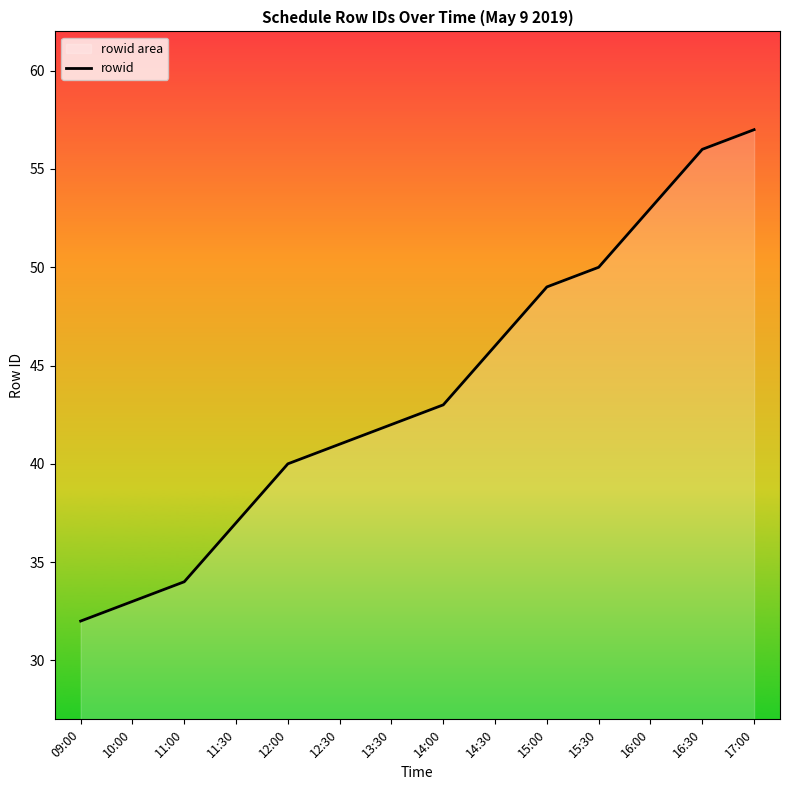

The value at 15:30 is 74. True or false?

False